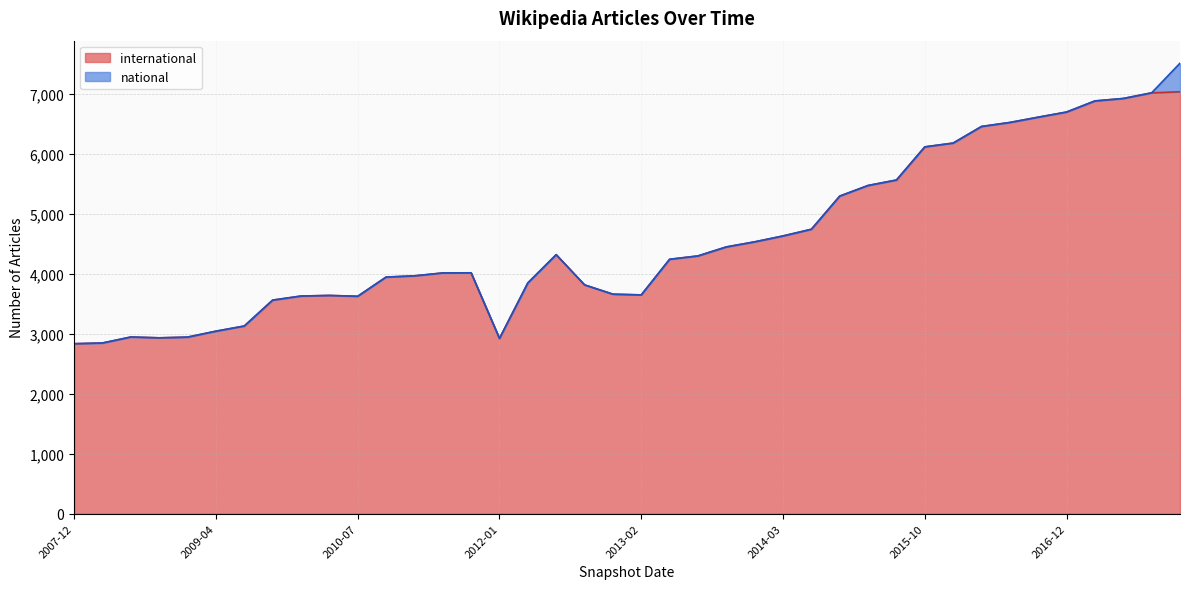

Which label corresponds to the largest value in the chart?

2017-12-22